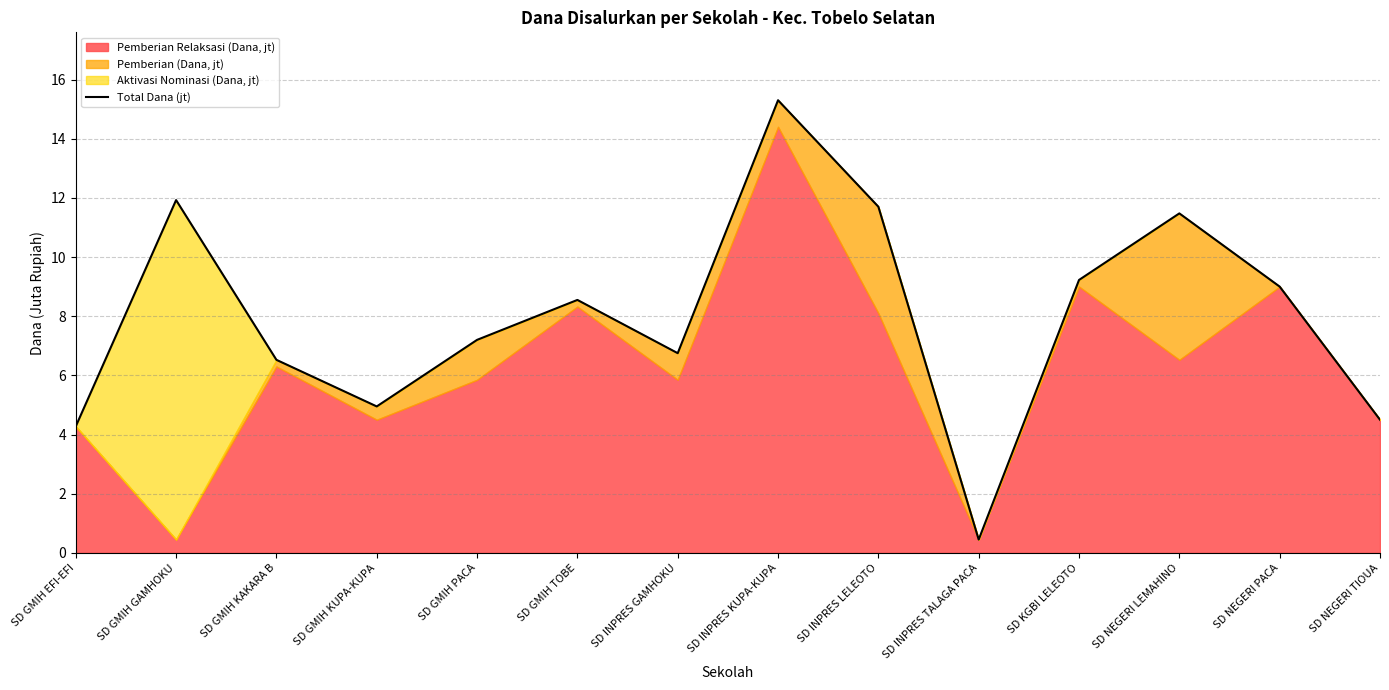

Reading left to right, extract all data points from this chart.

4.3	11.9	6.5	5.0	7.2	8.5	6.8	15.3	11.7	0.5	9.2	11.5	9.0	4.5